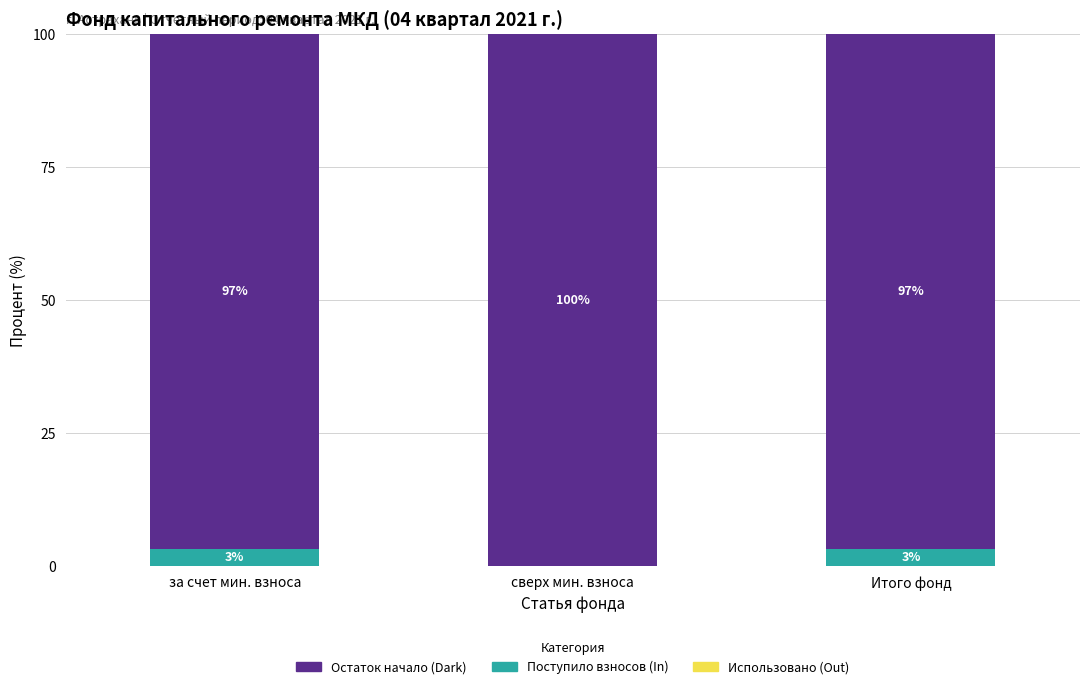

At which label does Поступило взносов (In) first exceed 3?

за счет мин. взноса